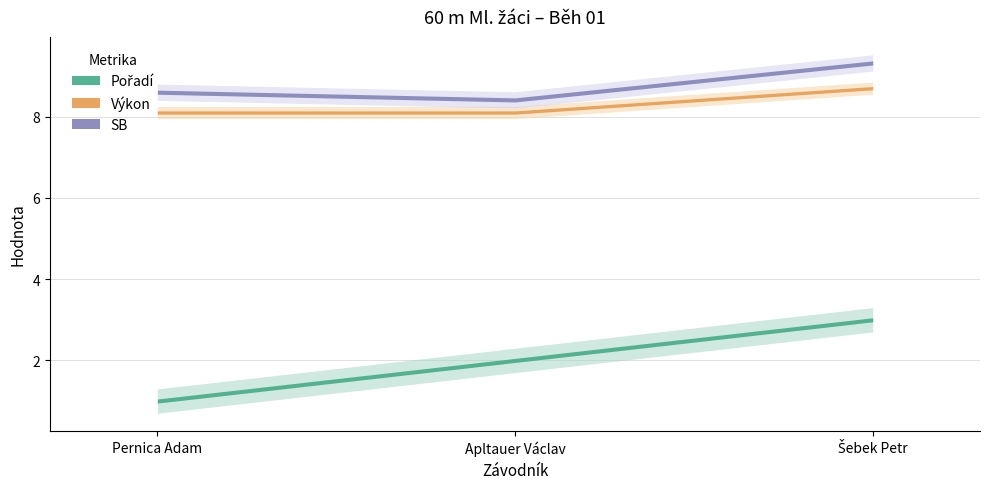

At Šebek Petr, list the series in order from largest to smallest.

SB, Výkon, Pořadí